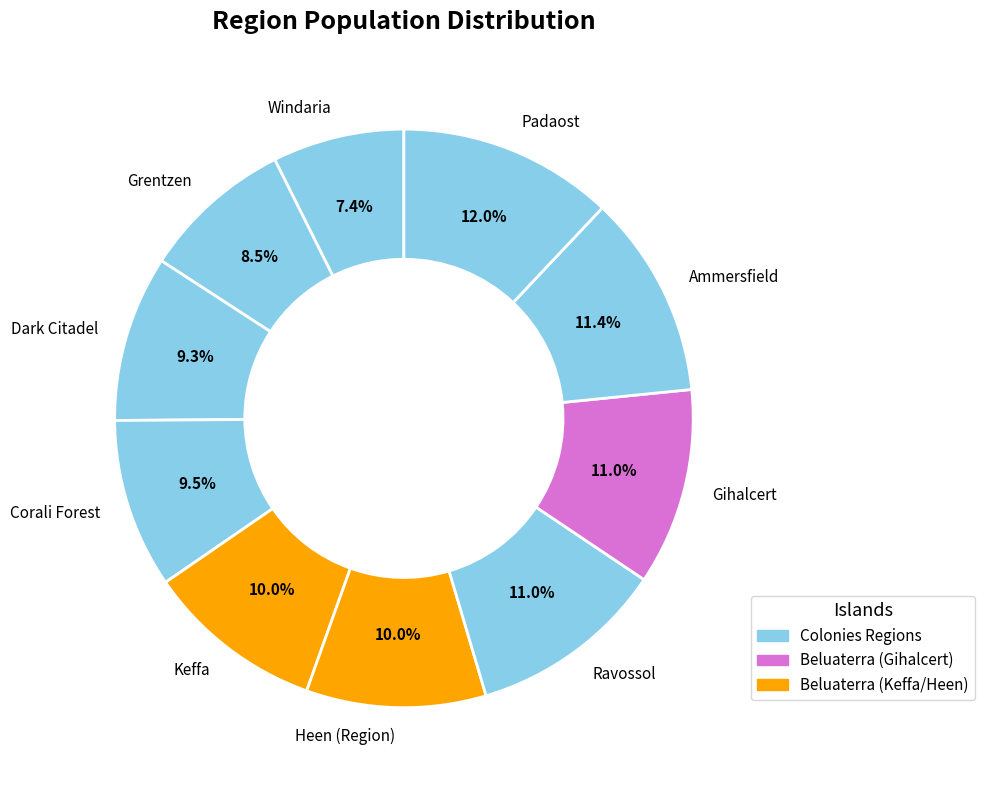

Which category has the biggest portion of the pie?

Padaost